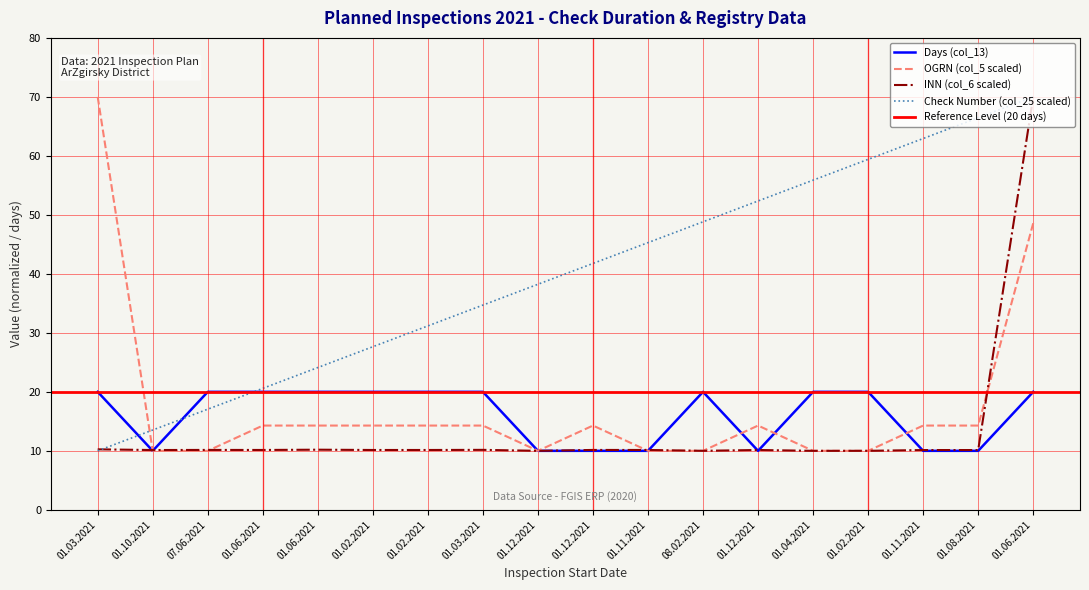

Reading right to left, list all the values displayed in this chart.

Days (col_13): 20.0	10.0	10.0	20.0	20.0	10.0	20.0	10.0	10.0	10.0	20.0	20.0	20.0	20.0	20.0	20.0	10.0	20.0
OGRN (col_5 scaled): 48.6	14.3	14.3	10.0	10.0	14.3	10.0	10.0	14.3	10.0	14.3	14.3	14.3	14.3	14.3	10.0	10.0	70.0
INN (col_6 scaled): 70.0	10.1	10.1	10.0	10.0	10.1	10.0	10.1	10.1	10.0	10.2	10.1	10.1	10.2	10.1	10.2	10.1	10.3
Check Number (col_25): 70.0	66.5	62.9	59.4	55.9	52.4	48.8	45.3	41.8	38.2	34.7	31.2	27.6	24.1	20.6	17.1	13.5	10.0